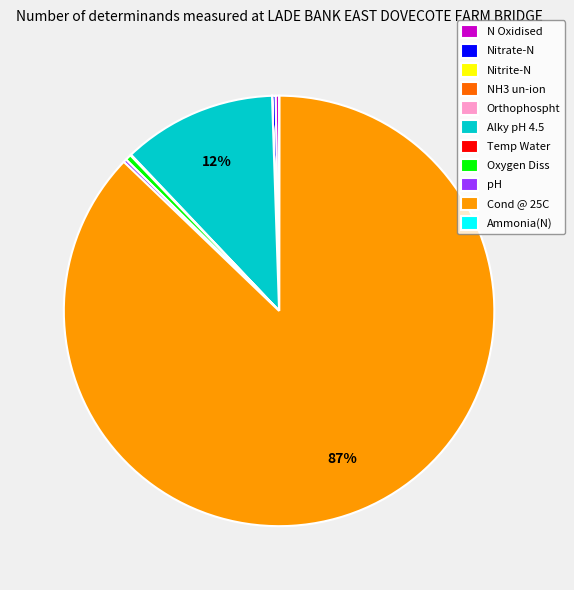

To the nearest percent, what is the average slice percentage?

9%